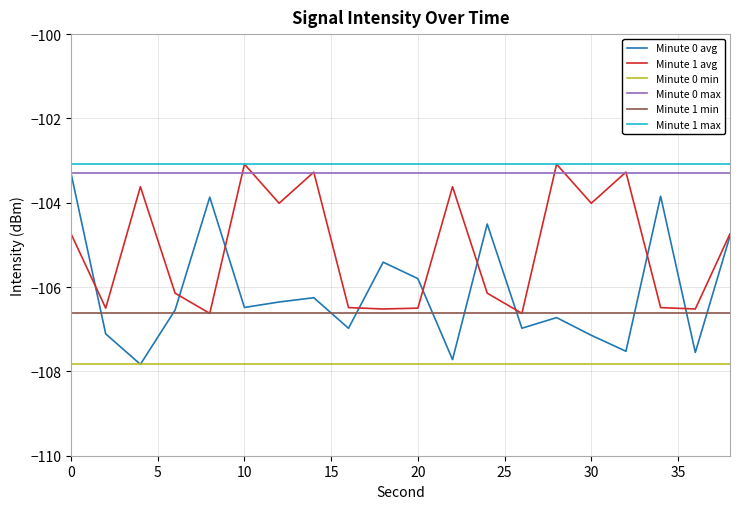

What is the average value of the Minute 0 min series?

-107.8